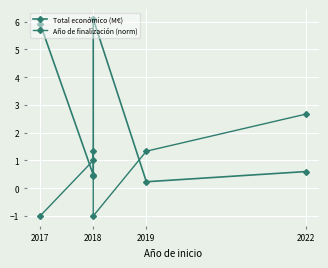

The Total económico (M€) series shows 9.9 at 2018. True or false?

False